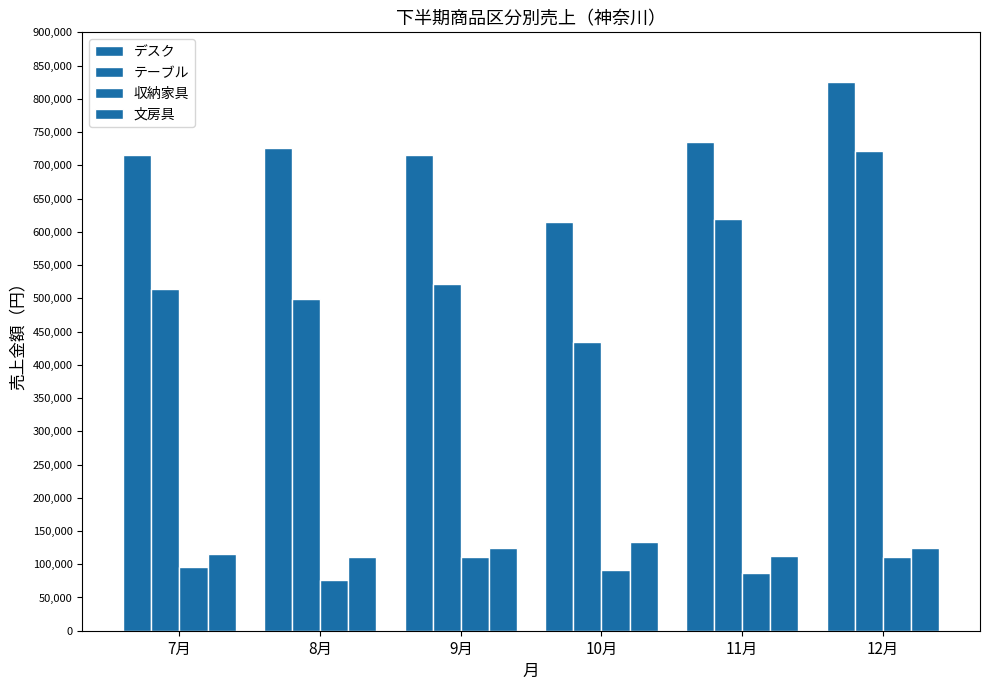

Reading left to right, transcribe all the data shown in this chart.

デスク: 715360	725620	715780	615360	735620	825780
テーブル: 513500	499000	521200	433500	619000	721200
収納家具: 96000	76500	111200	91000	86500	111200
文房具: 115000	110900	124000	133000	113000	125000